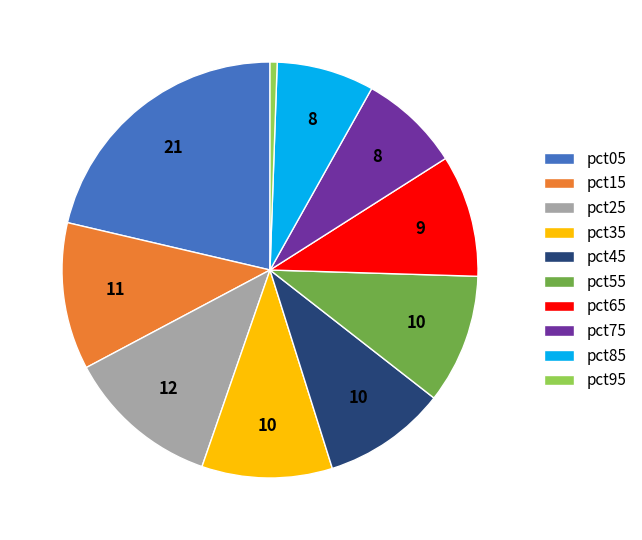

Which category has the smallest portion of the pie?

pct95